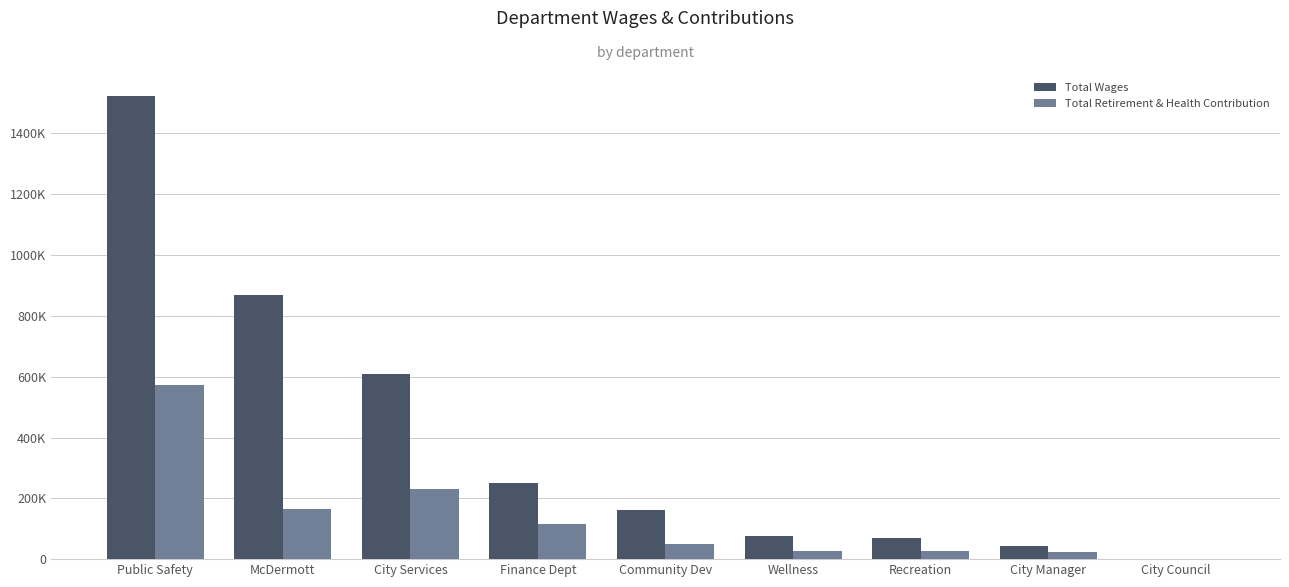

Does the chart contain stacked bars?

No